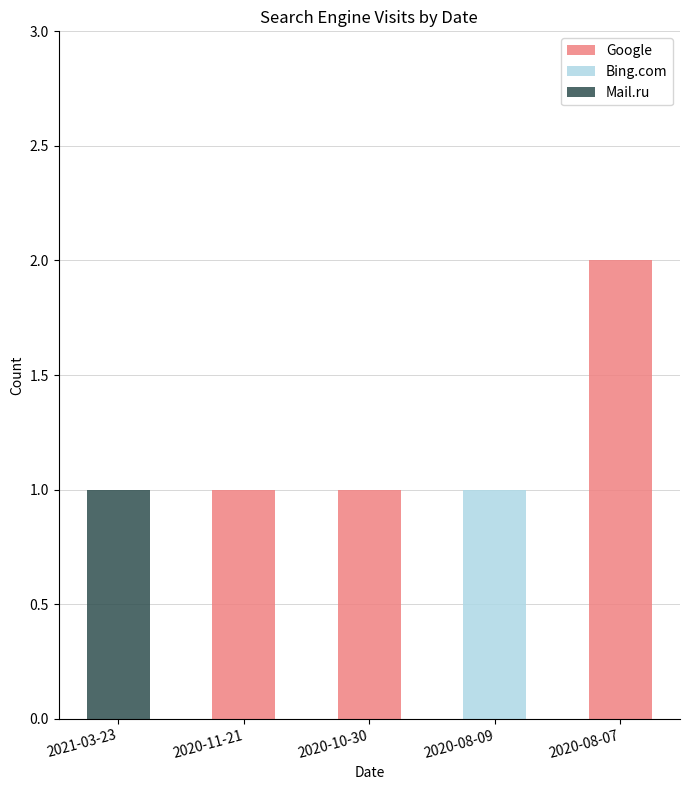

Is it true that Google equals 1 at 2020-08-07?

False